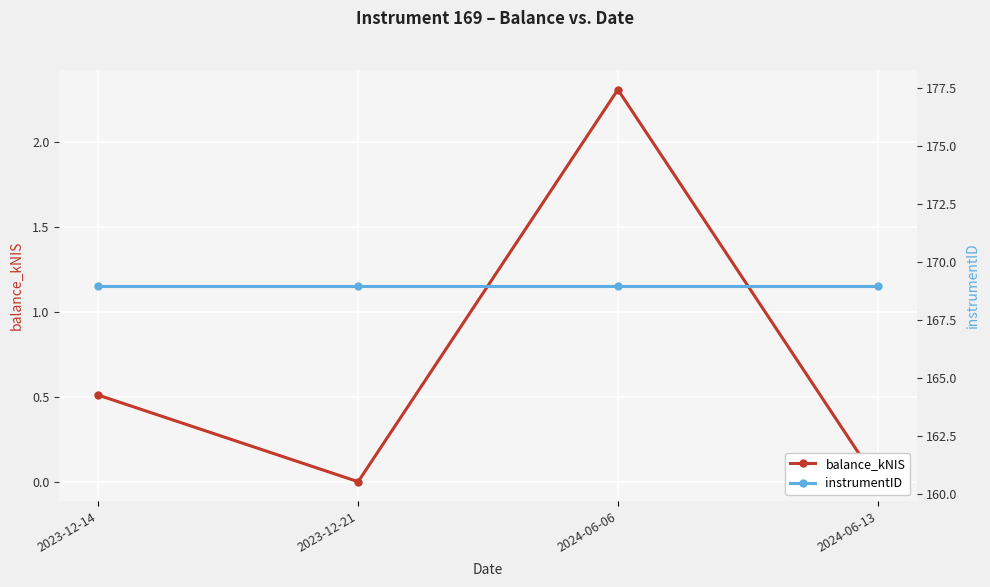

Is the value of instrumentID at 2024-06-06 greater than the value of balance_kNIS at 2024-06-06?

Yes